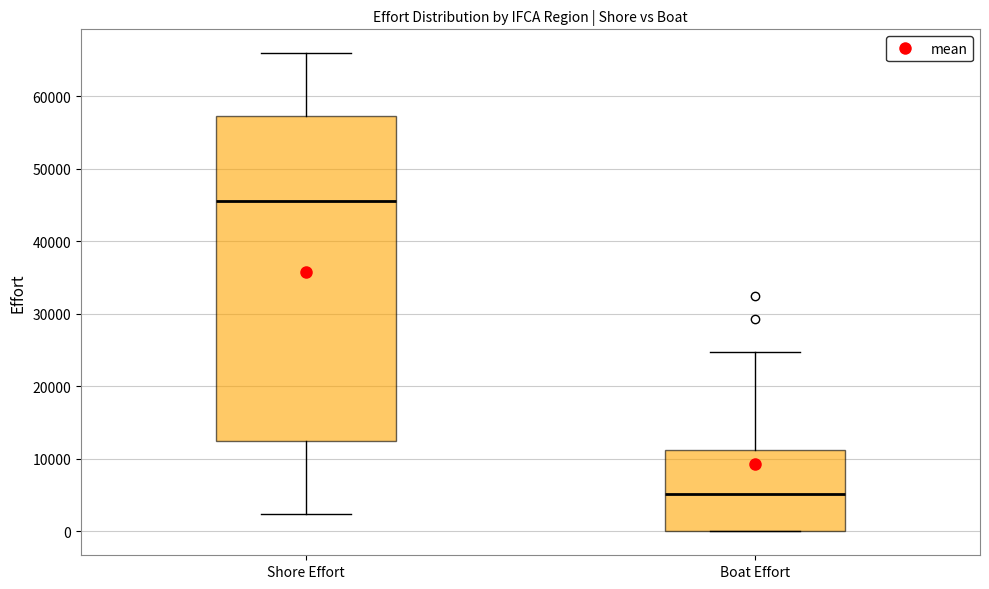

Which box's median line is the highest?

Shore Effort